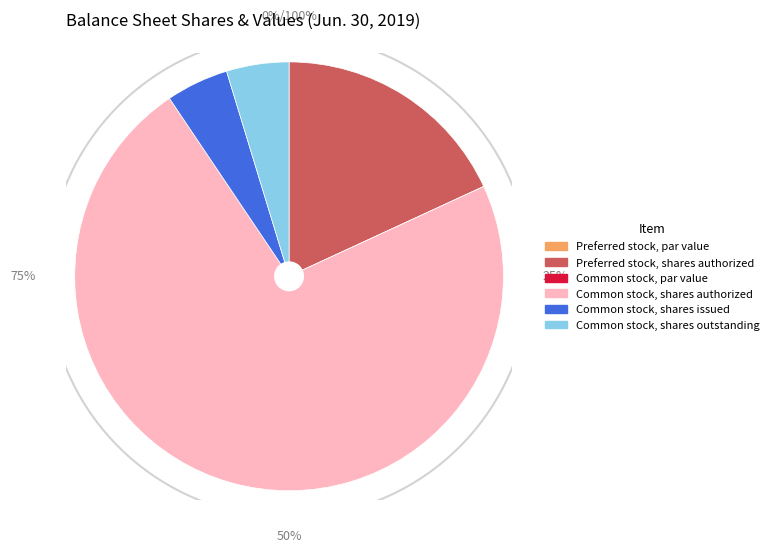

Count the number of slices in the pie.

6